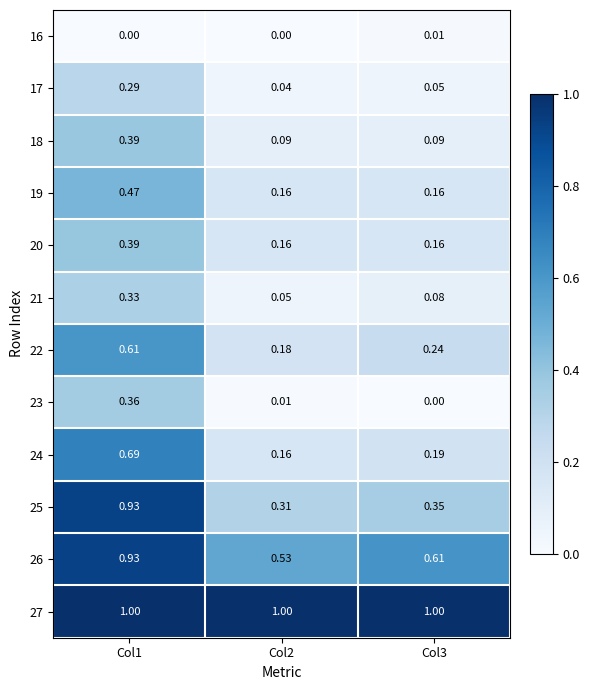

Is the value of 27 at Col3 greater than the value of 17 at Col1?

Yes